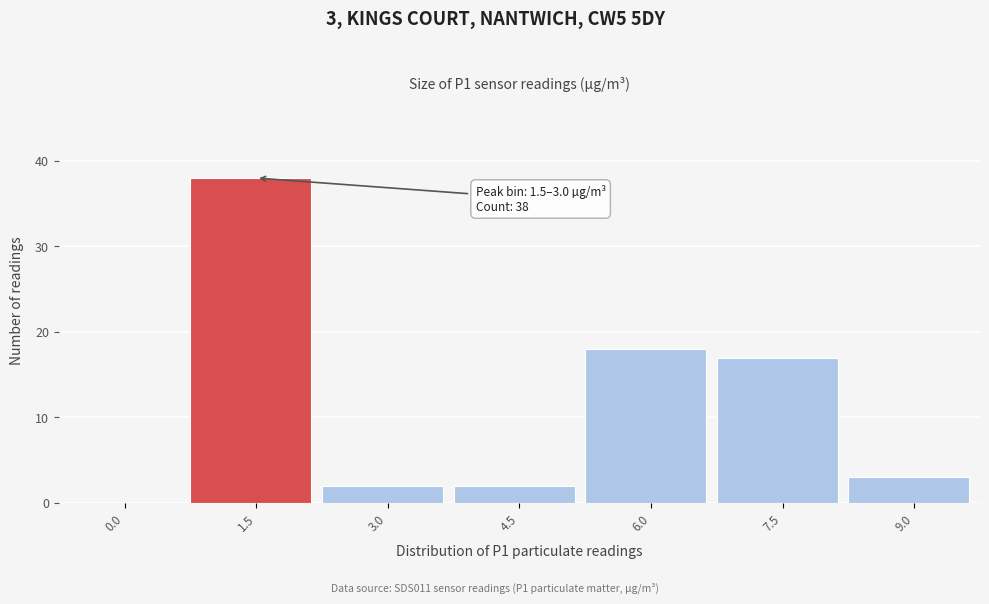

Reading left to right, list all the values displayed in this chart.

0.0=0	1.5=38	3.0=2	4.5=2	6.0=18	7.5=17	9.0=3